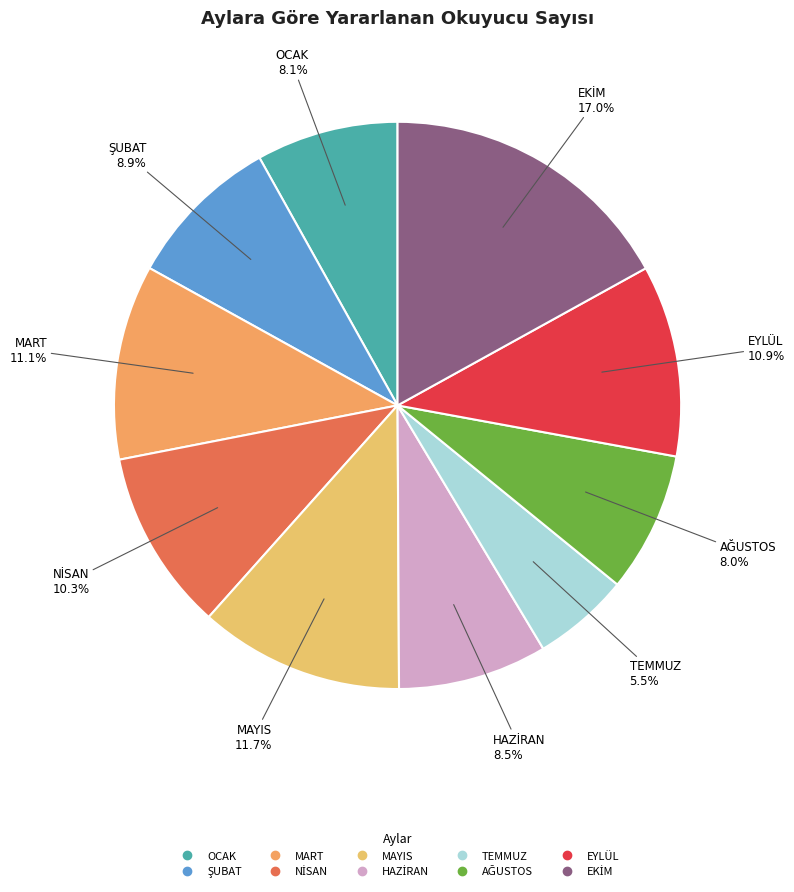

How many segments does this pie chart have?

10